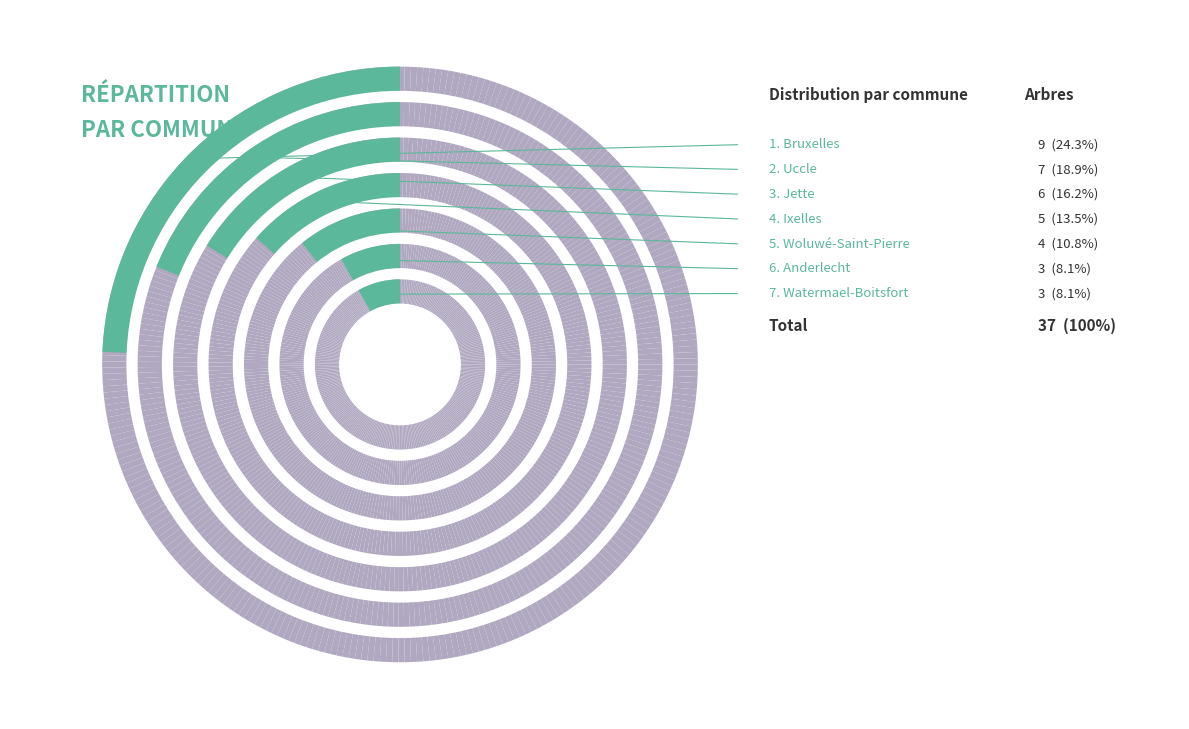

What is the change in value from Jette to Woluwé-Saint-Pierre?

-2